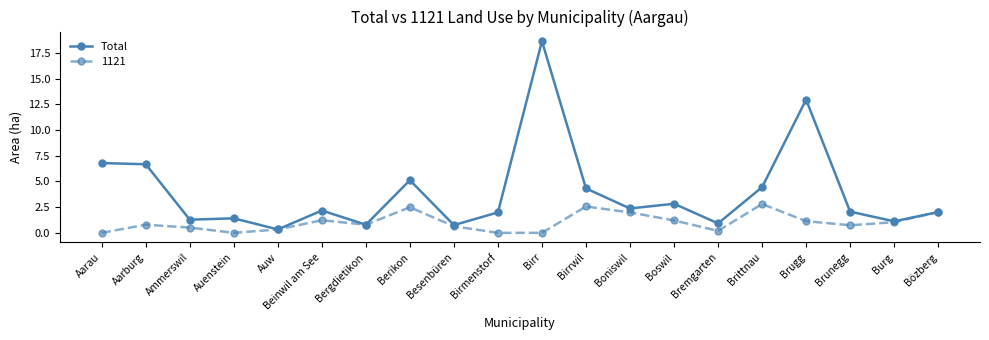

List the series in order of their overall mean, highest first.

Total, 1121